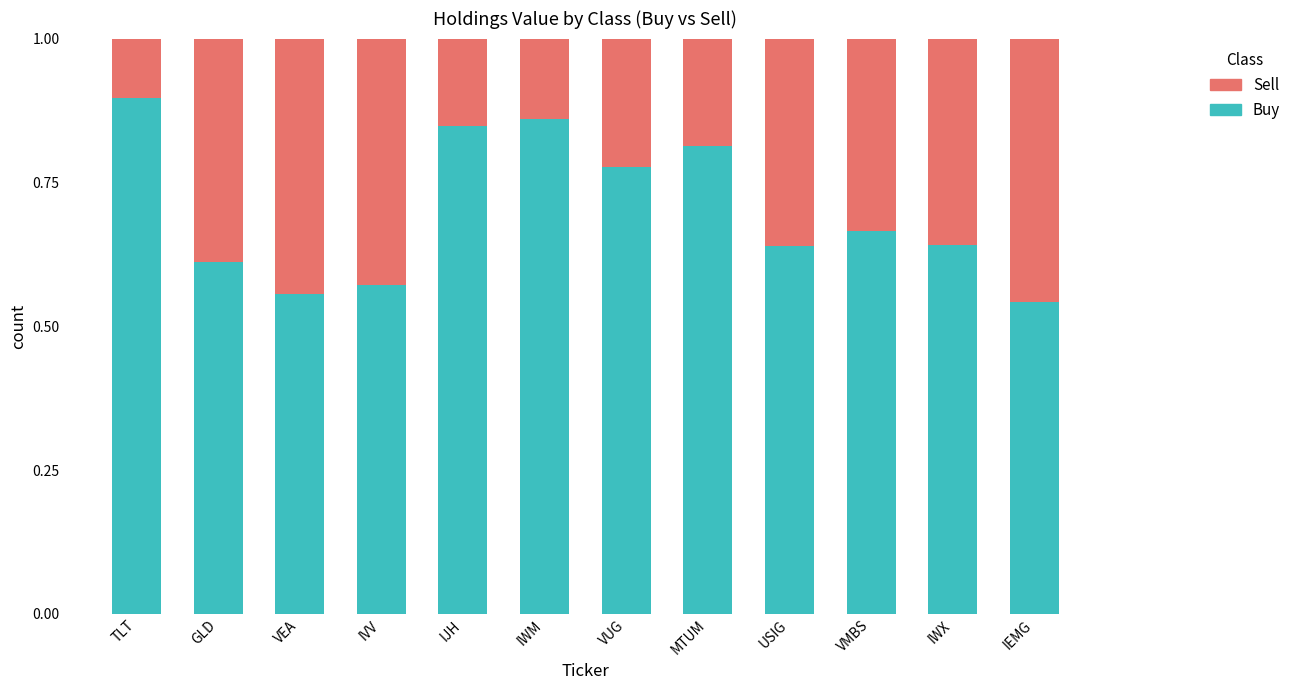

Which category has the highest value in the Buy series?

TLT